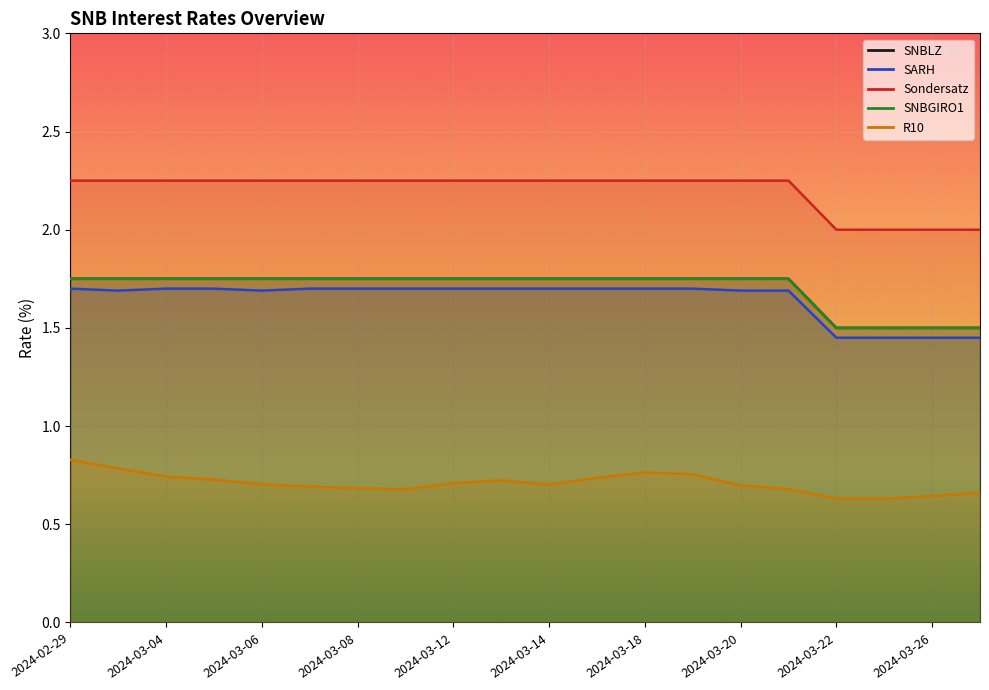

What is the value of the SNBLZ point at the 18th from the left?

1.8